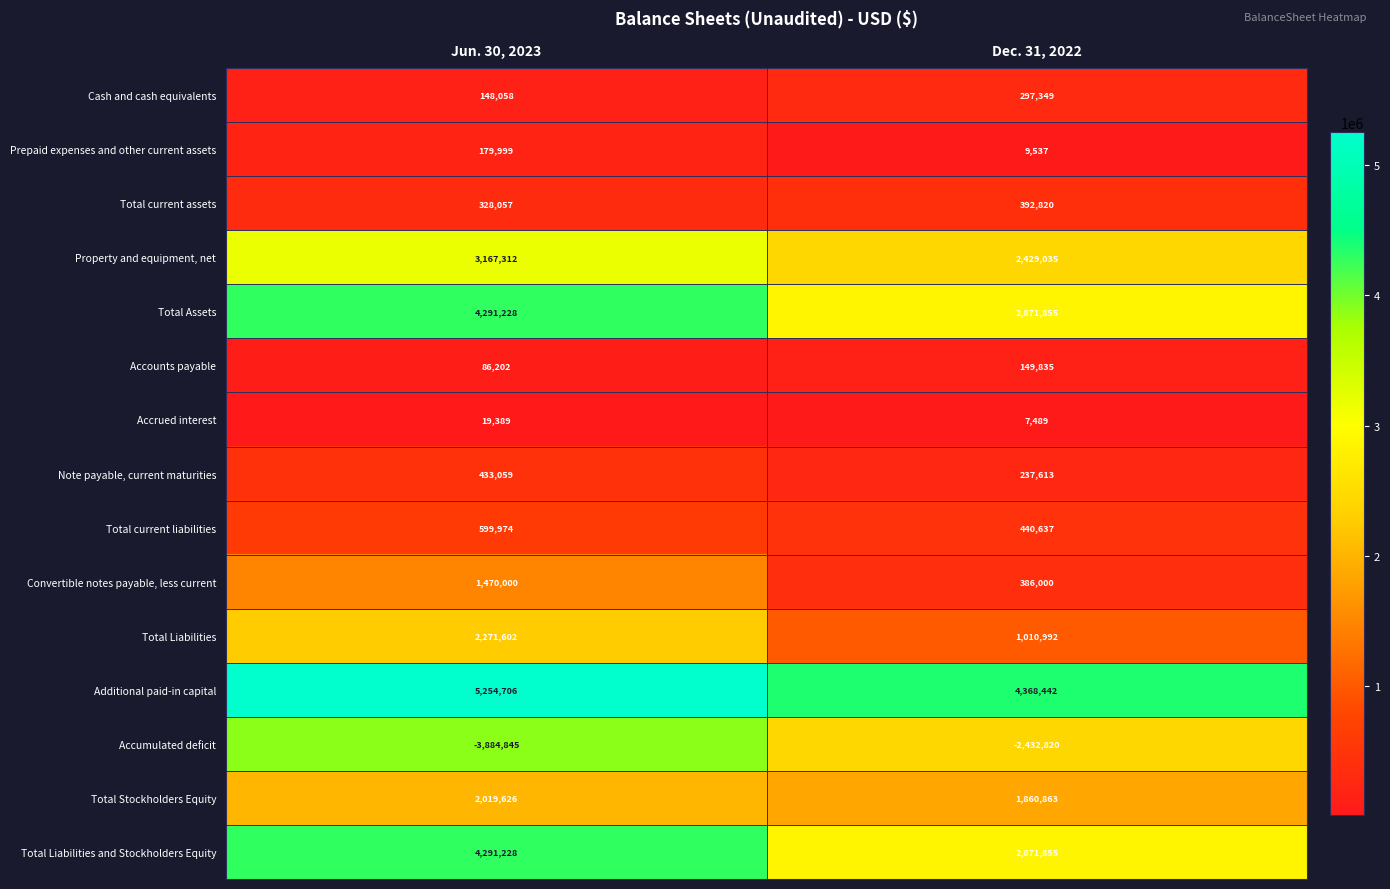

What is the spread (max minus min) of values at Dec. 31, 2022?

6801262